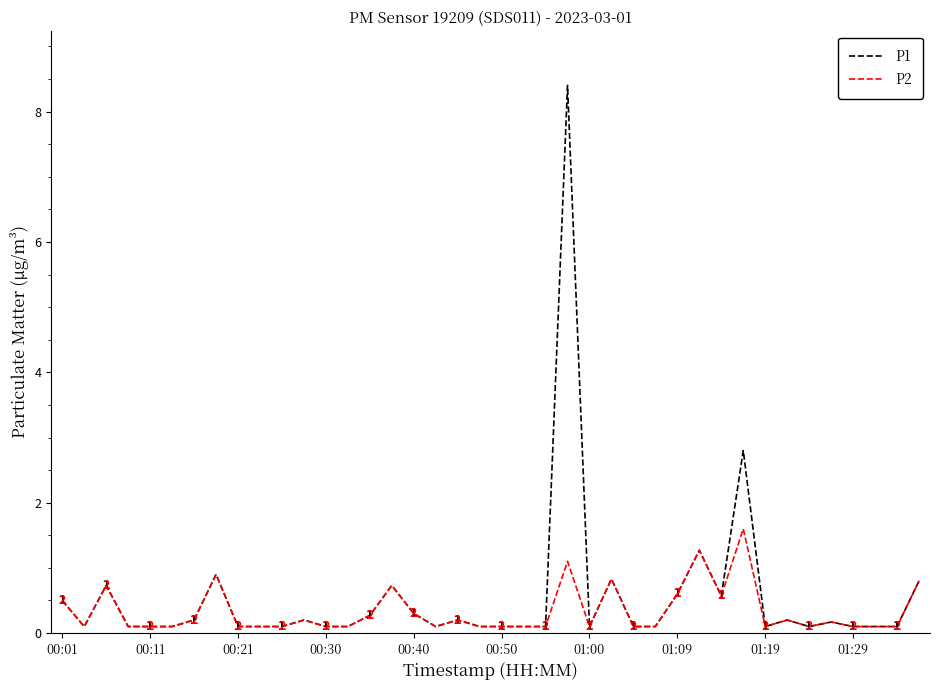

Which series has the largest total across all categories?

P1